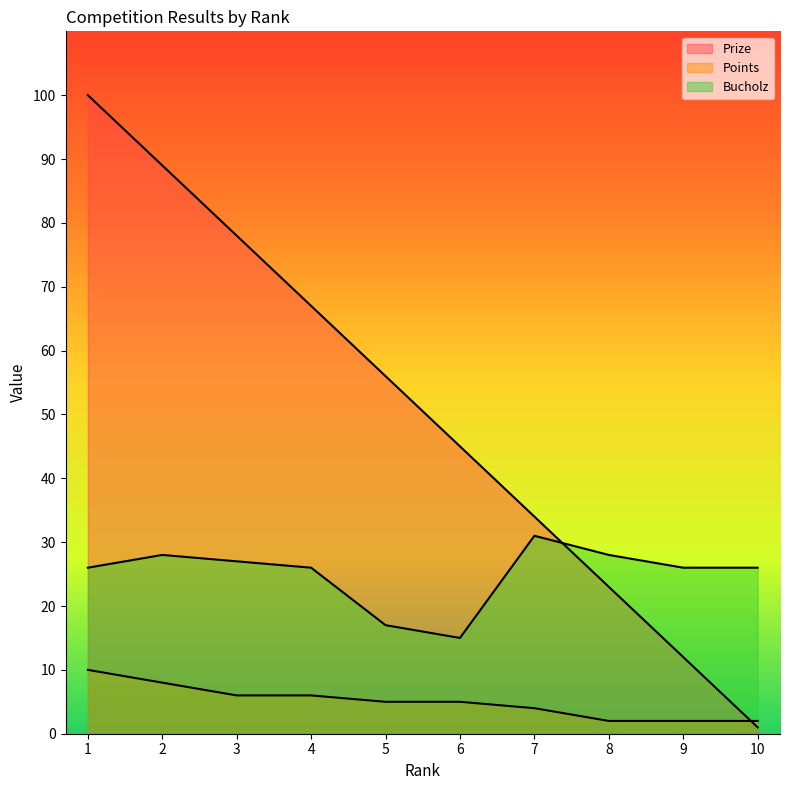

What is the highest value of the Prize series?

100